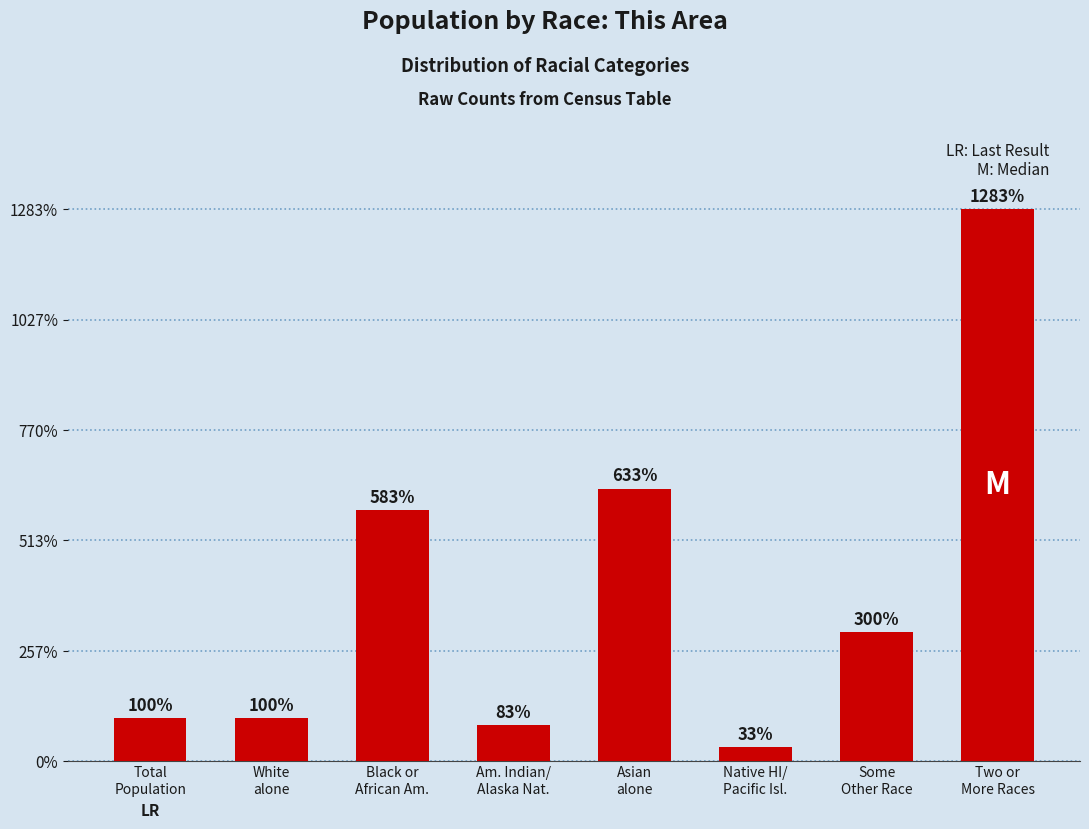

List the labels in order of value, smallest first.

Native HI/
Pacific Isl., Am. Indian/
Alaska Nat., Total
Population, White
alone, Some
Other Race, Black or
African Am., Asian
alone, Two or
More Races